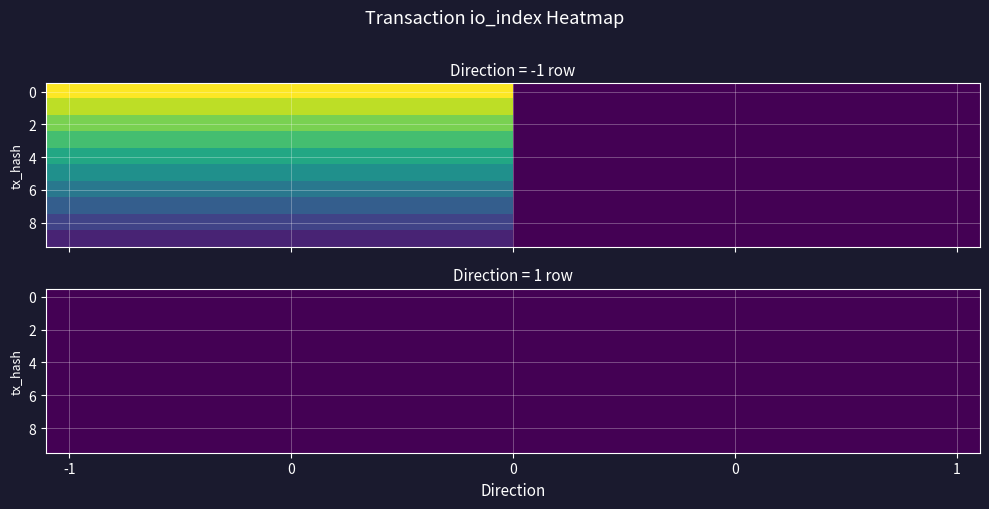

List the labels in order of 8c4c812ed889eda3166ac84e2a93fad279ea5e1 value, largest first.

-1, 1